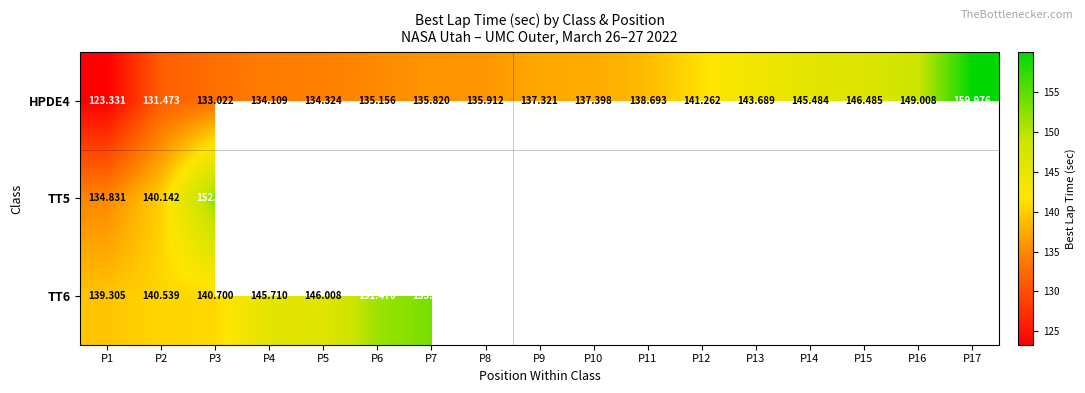

How many values in the HPDE4 series exceed 137?

9